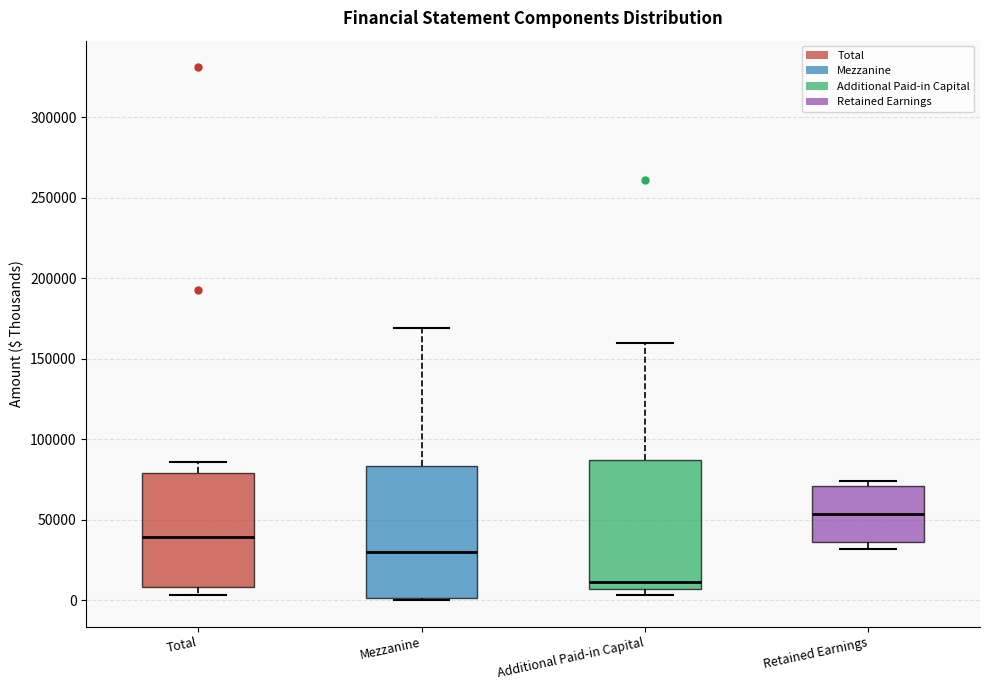

Where is the upper edge of the box for Additional Paid-in Capital on the y-axis? The values are not printed on the chart, so give them approximately, as read against the axis.

85000